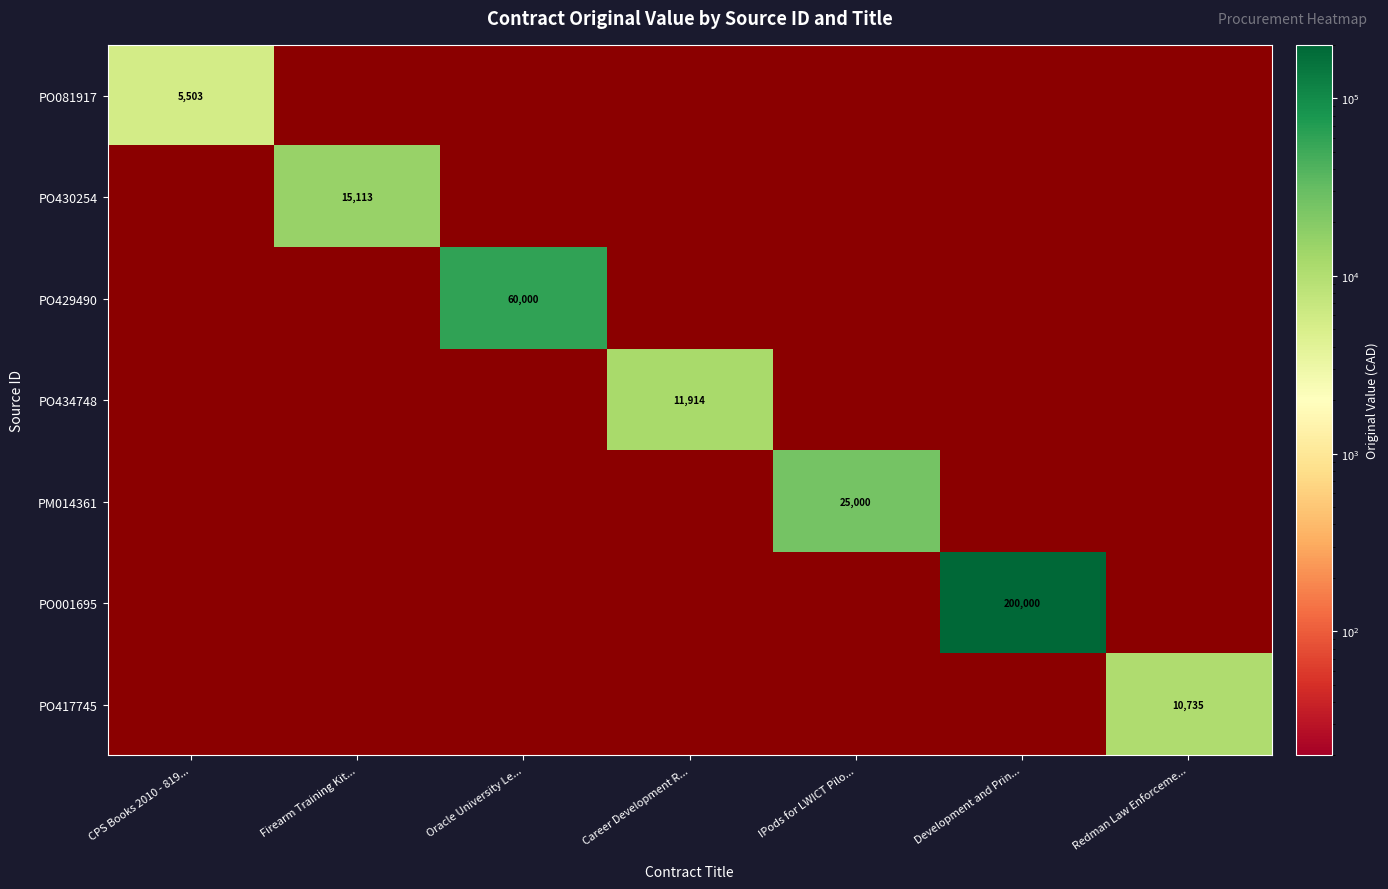

Which series has the largest total across all categories?

PO001695